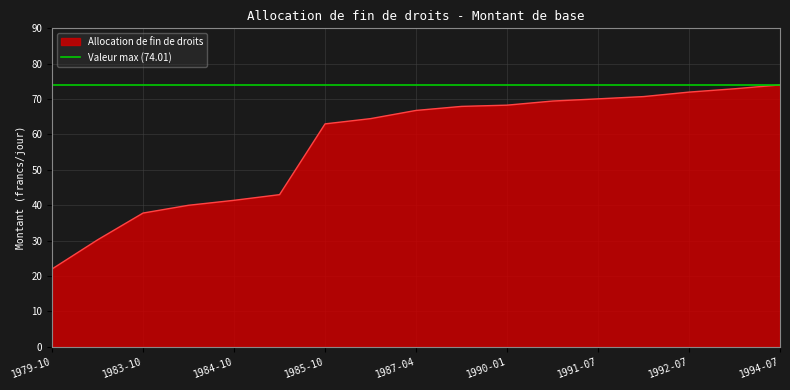

Where is the data nearest to the value 48?

1985-04-01